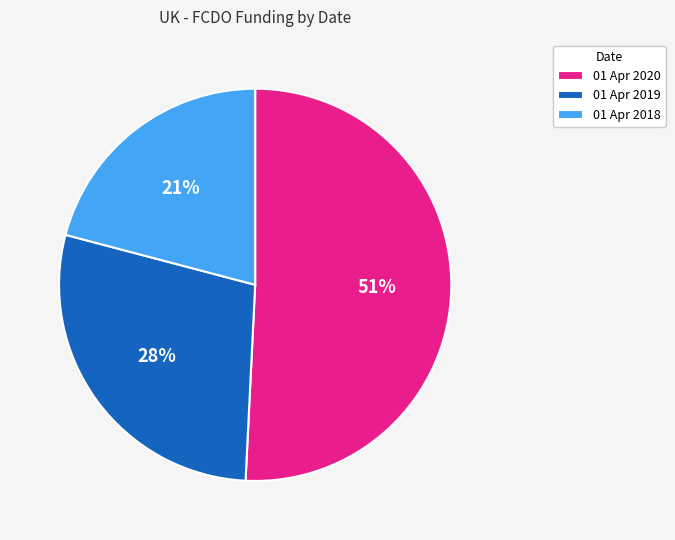

Which slice is the largest?

01 Apr 2020